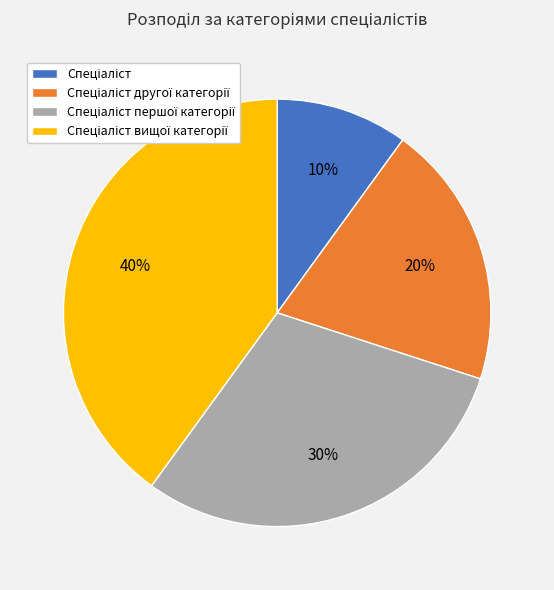

Is there a majority slice in this chart?

No